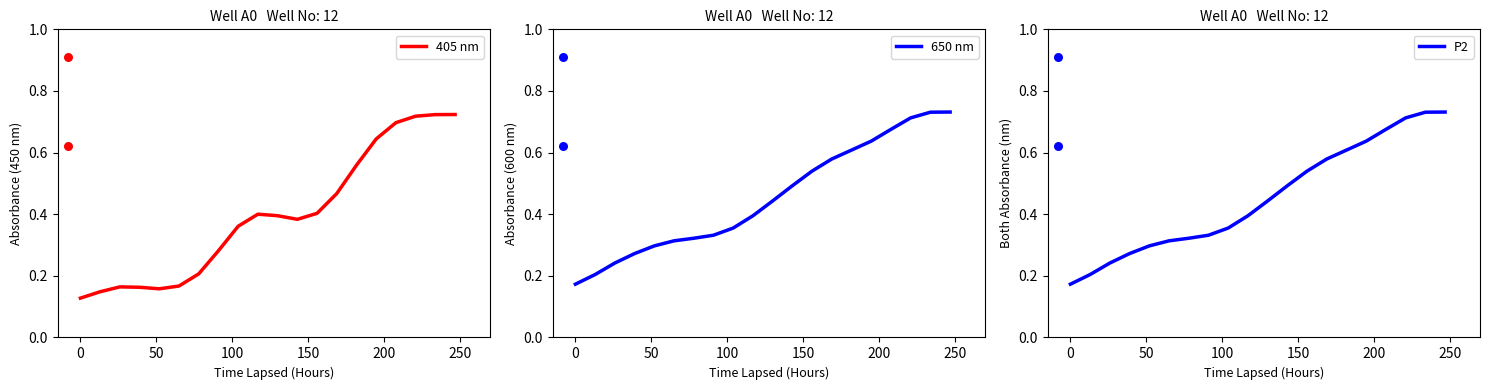

Which series contains the highest Y value?

650 nm